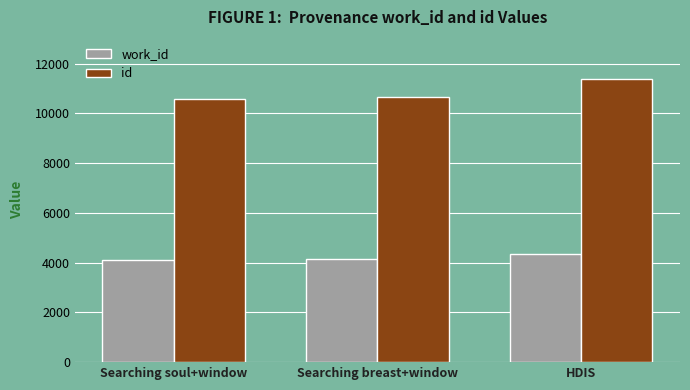

Which series has the largest total across all categories?

id